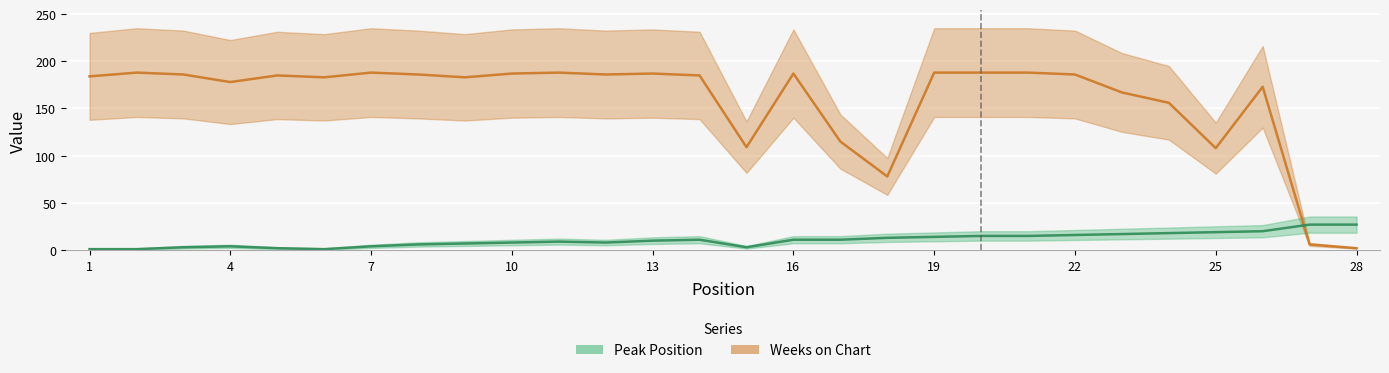

True or false: Peak Position has more than 0 points higher than both neighbors.

True